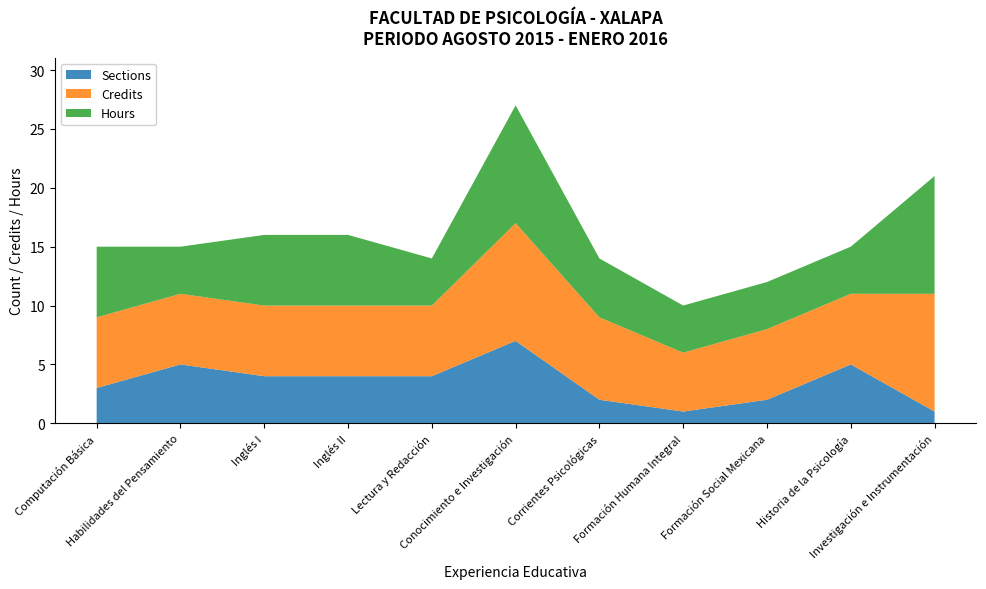

Reading left to right, list all the values displayed in this chart.

Sections: 3	5	4	4	4	7	2	1	2	5	1
Credits: 6	6	6	6	6	10	7	5	6	6	10
Hours: 6	4	6	6	4	10	5	4	4	4	10